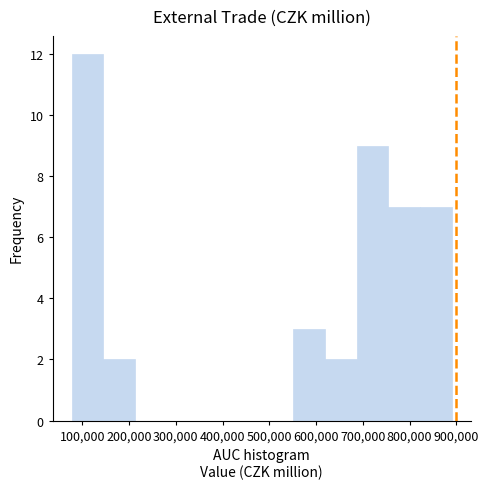

Reading left to right, list every bar in this chart as the range it spans on the x-axis followed by its height. Neither the bar edges nor the heights are printed on the chart, so give them approximately, as read against the axes.

80000 to 140000: 12
140000 to 210000: 2
210000 to 280000: 0
280000 to 350000: 0
350000 to 420000: 0
420000 to 480000: 0
480000 to 550000: 0
550000 to 620000: 3
620000 to 690000: 2
690000 to 750000: 9
750000 to 820000: 7
820000 to 890000: 7